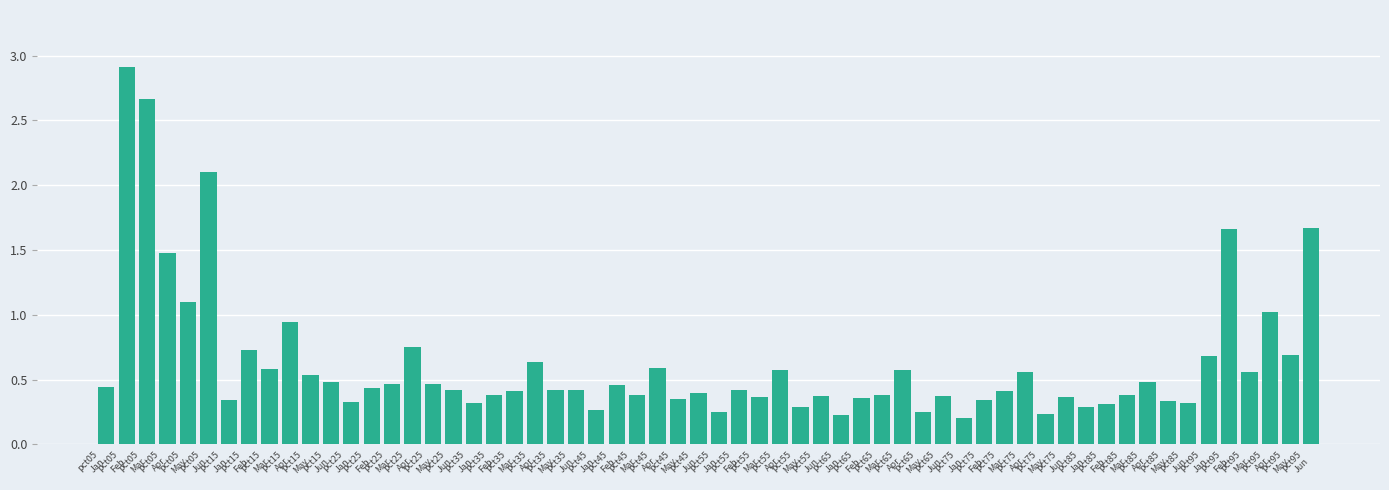

What is the sum of all values?

37.2